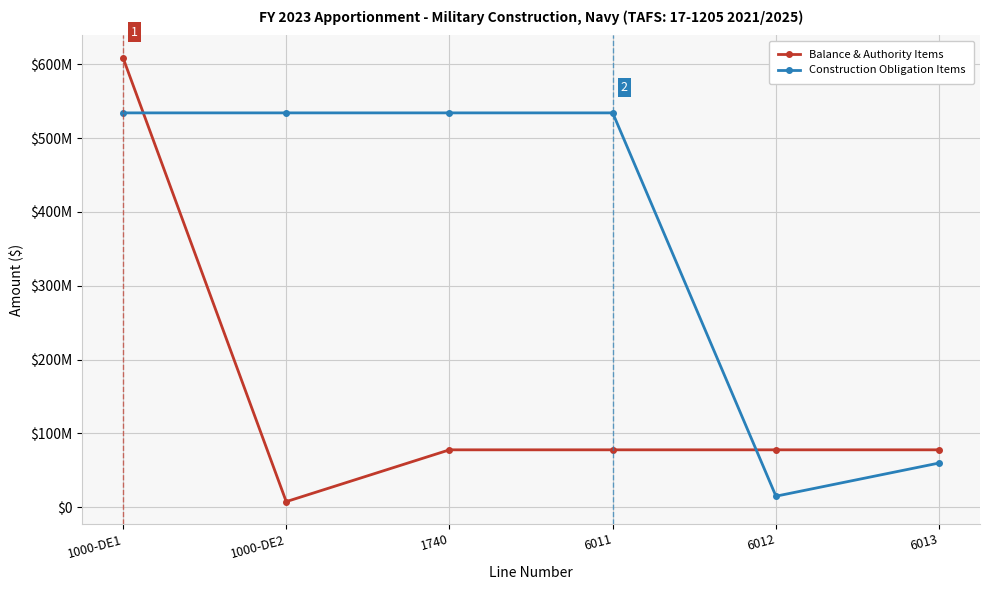

What are all the series names shown in the legend?

Balance & Authority Items, Construction Obligation Items